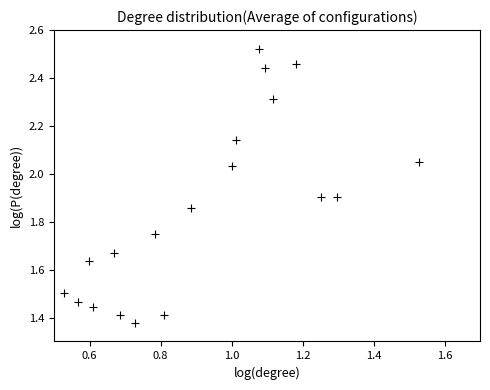

What is the range of Y values (max minus min)?

1.1